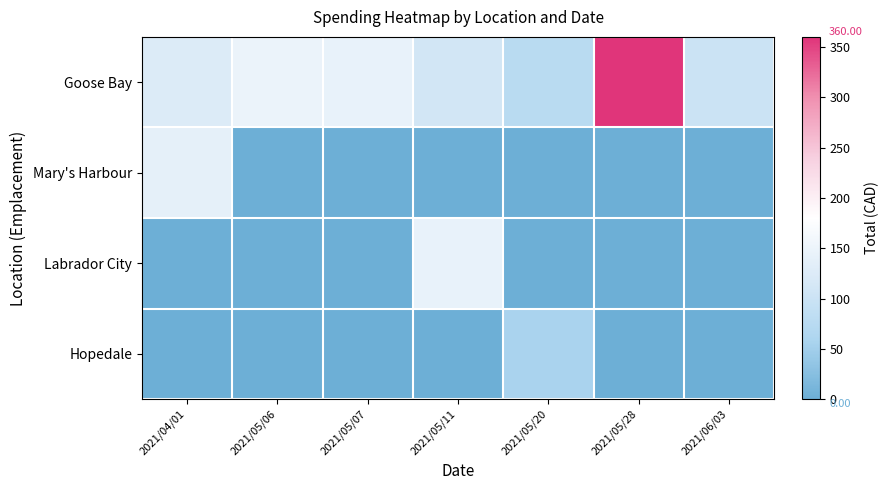

Reading left to right, what are all the values shown in this chart?

Goose Bay: 2021/04/01=124.4	2021/05/06=148.7	2021/05/07=144.6	2021/05/11=110.8	2021/05/20=76.2	2021/05/28=360.0	2021/06/03=100.5
Mary's Harbour: 2021/04/01=138.3	2021/05/06=0.0	2021/05/07=0.0	2021/05/11=0.0	2021/05/20=0.0	2021/05/28=0.0	2021/06/03=0.0
Labrador City: 2021/04/01=0.0	2021/05/06=0.0	2021/05/07=0.0	2021/05/11=144.7	2021/05/20=0.0	2021/05/28=0.0	2021/06/03=0.0
Hopedale: 2021/04/01=0.0	2021/05/06=0.0	2021/05/07=0.0	2021/05/11=0.0	2021/05/20=56.9	2021/05/28=0.0	2021/06/03=0.0